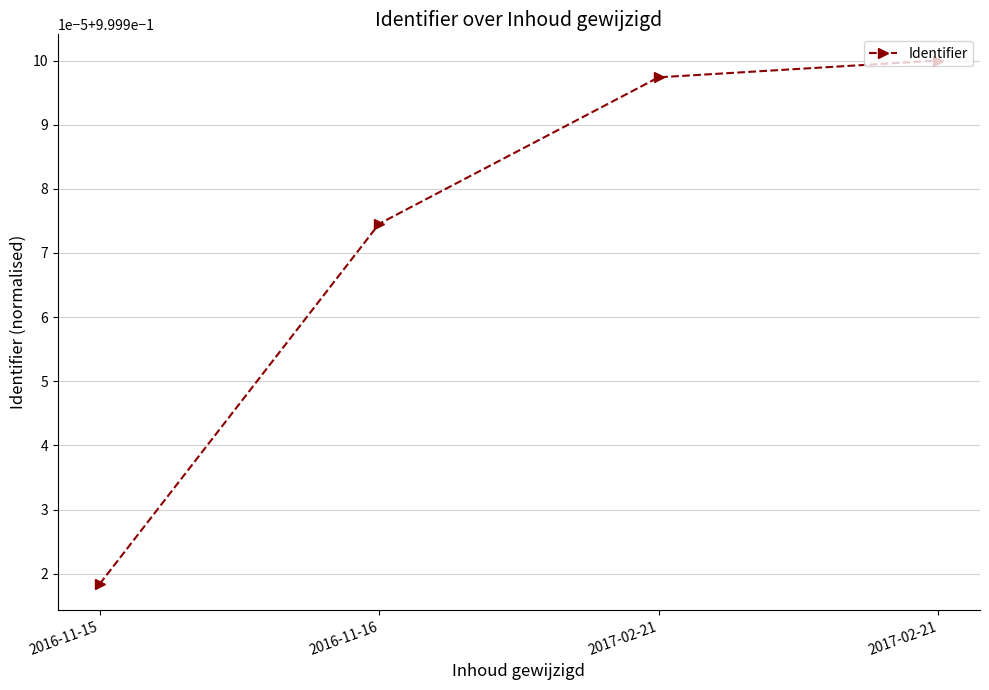

List the labels in order of value, largest first.

2017-02-21, 2017-02-21, 2016-11-16, 2016-11-15